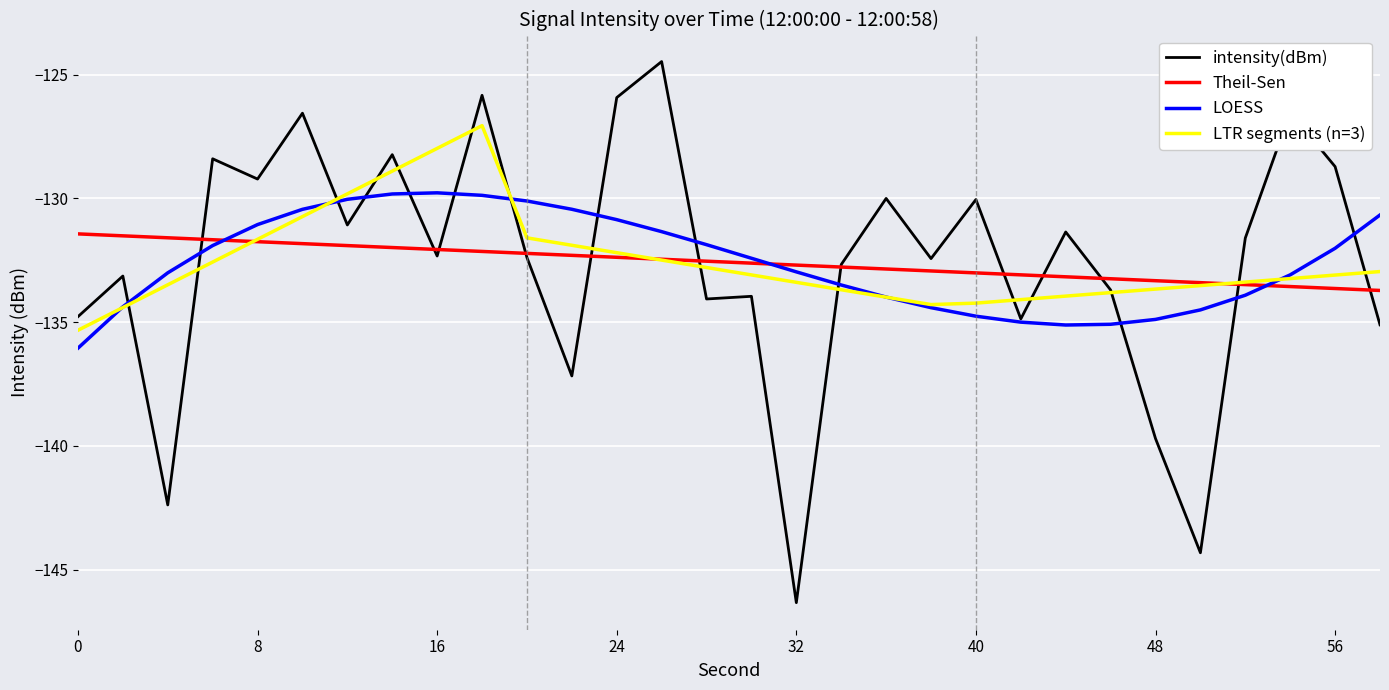

What is the maximum value for intensity(dBm)?

-124.5